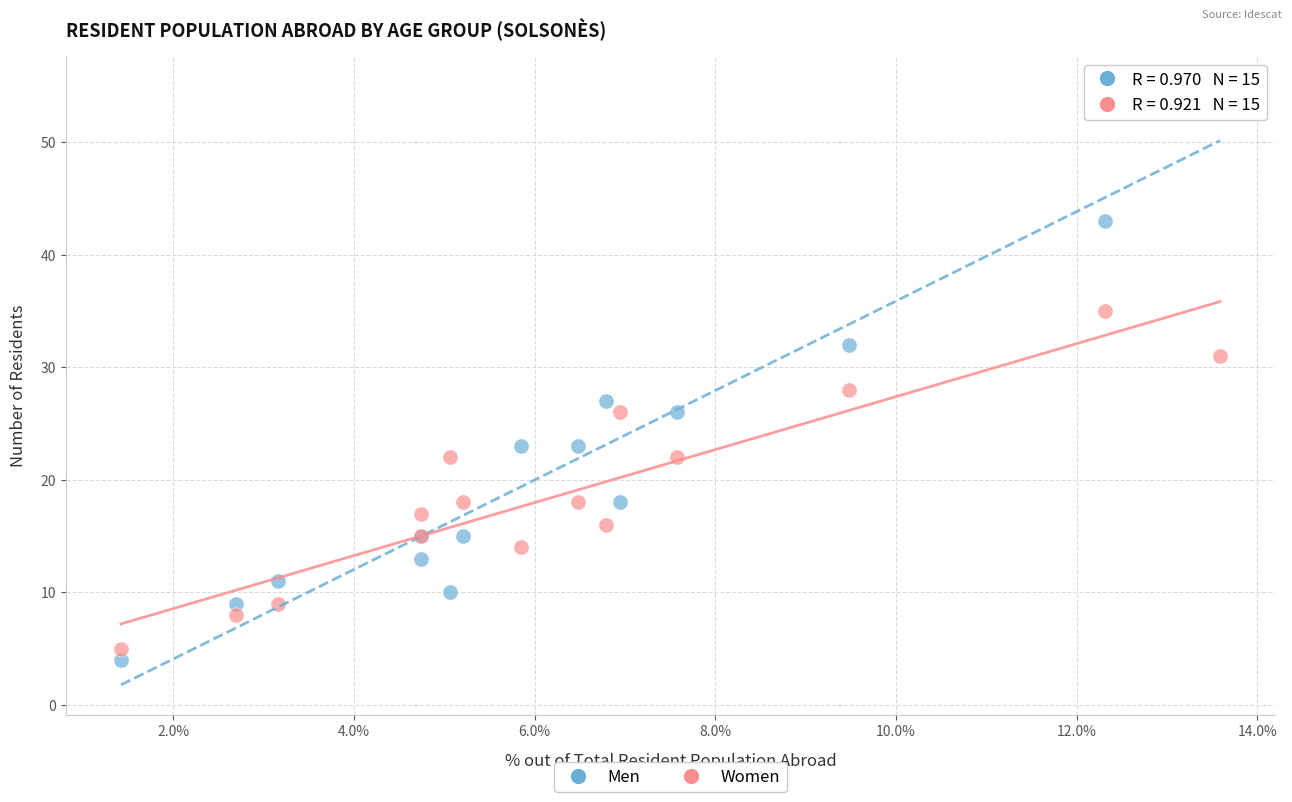

Which series has the largest Y range (max minus min)?

Men